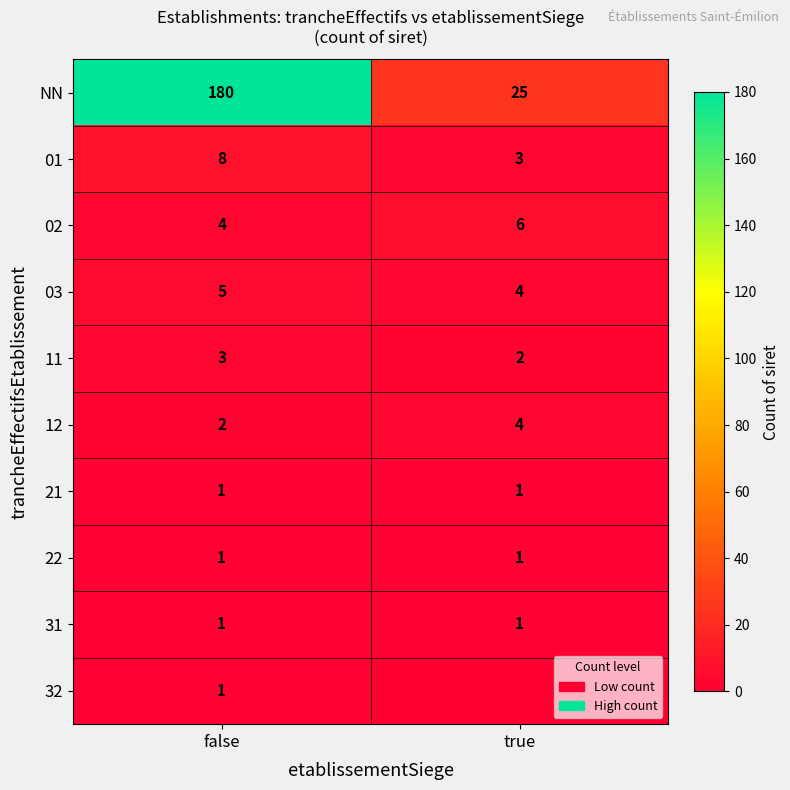

Where is 03 nearest to the value 4?

true